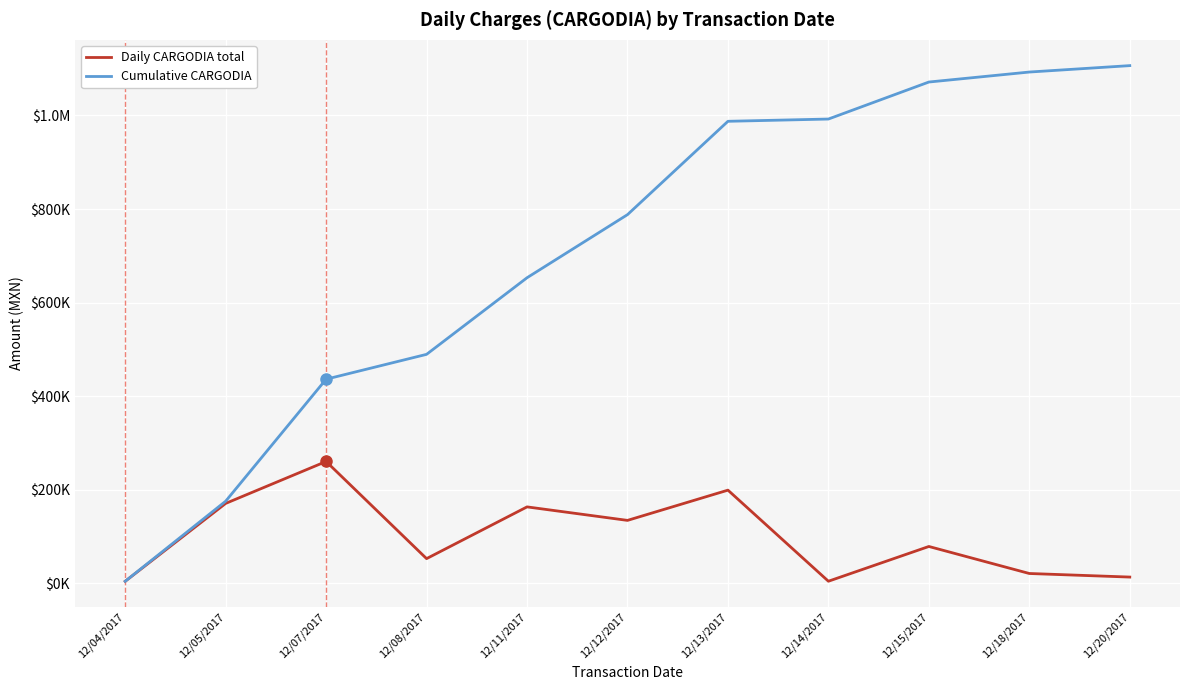

Where is the first local minimum for Daily CARGODIA total?

12/08/2017